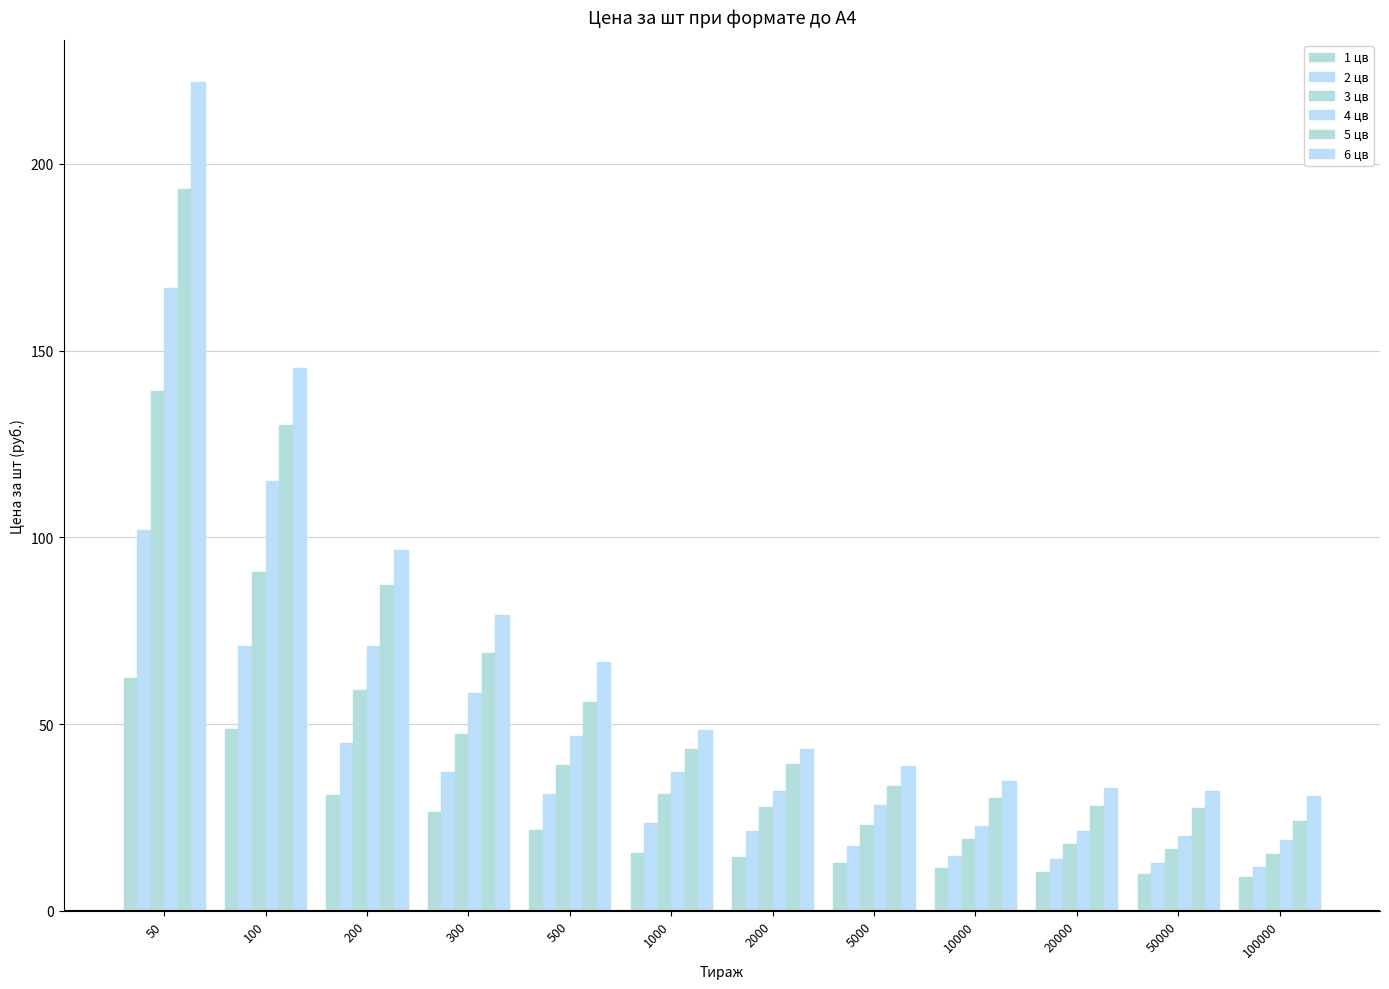

What is the approximate value of 3 цв at 100?

90.6